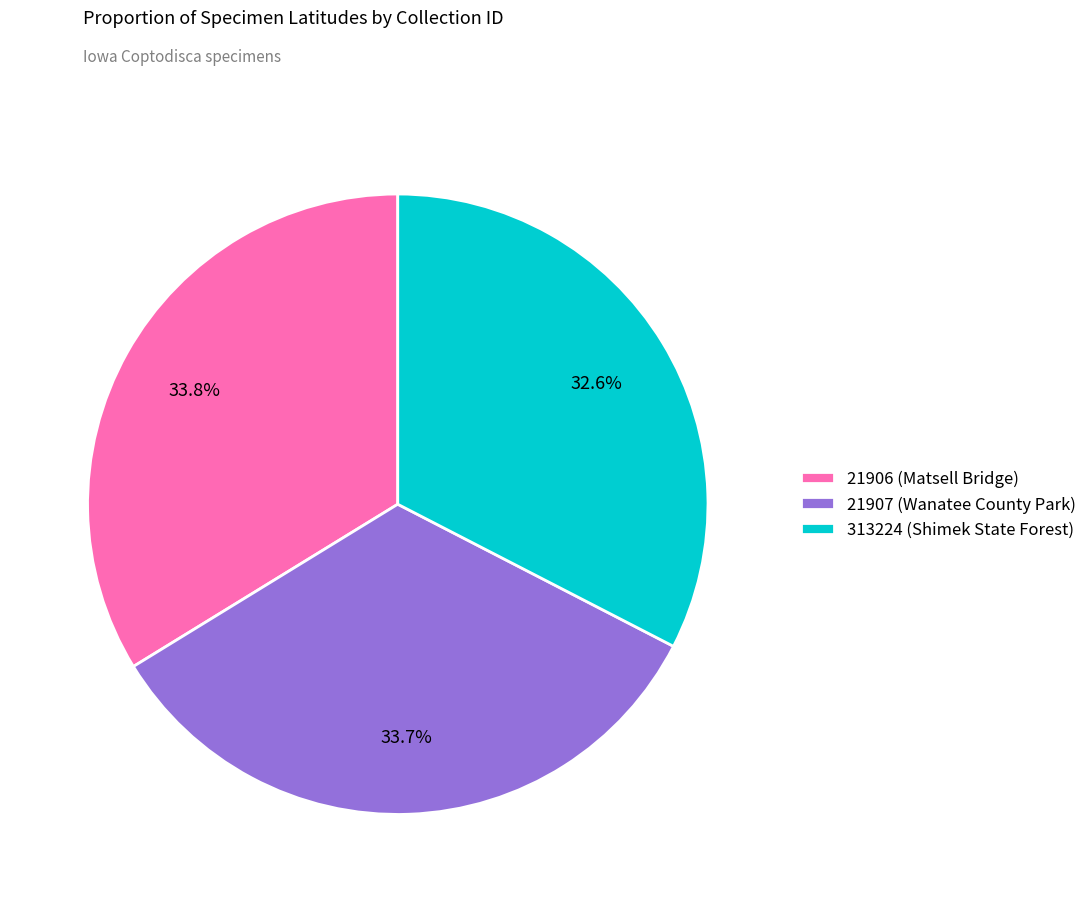

Does 21906 (Matsell Bridge) account for over 50% of the chart?

No